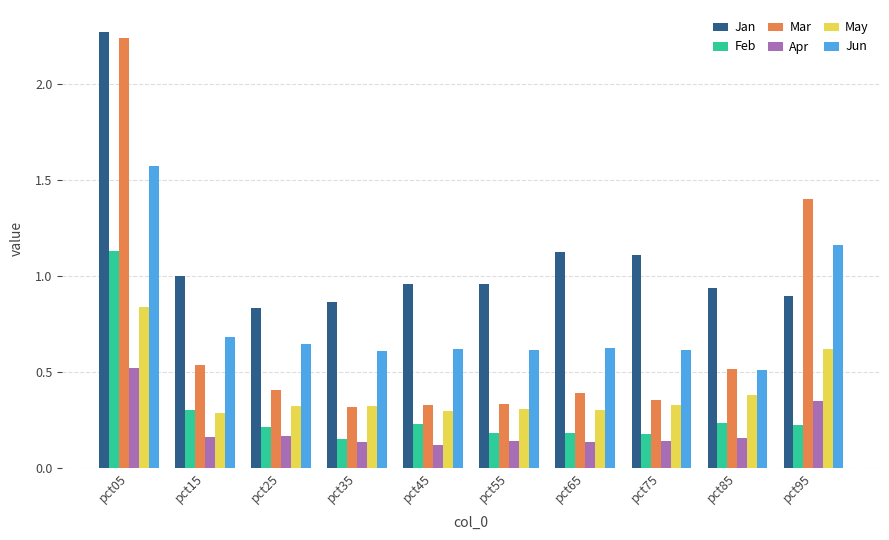

Which category has the highest value in the Jan series?

pct05